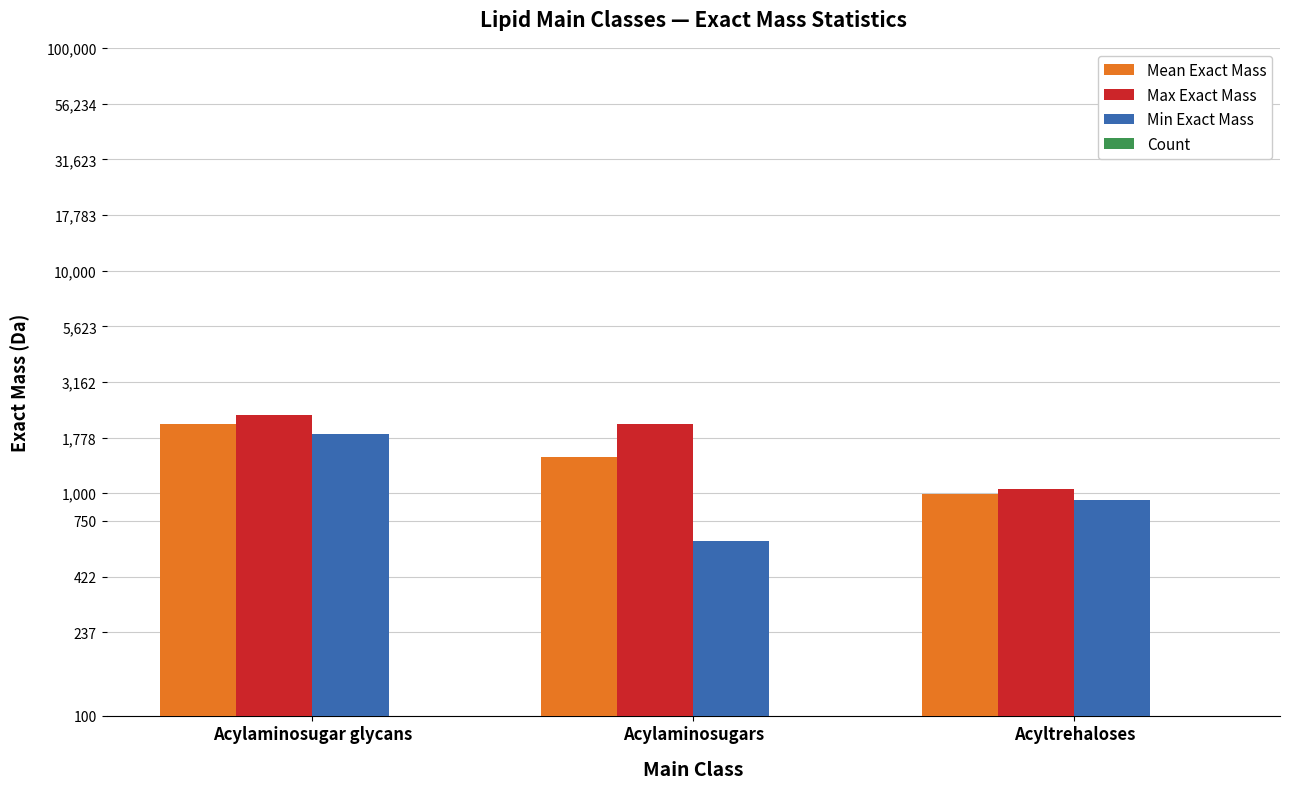

What is the value of the Min Exact Mass bar at the 3rd from the left?

930.7